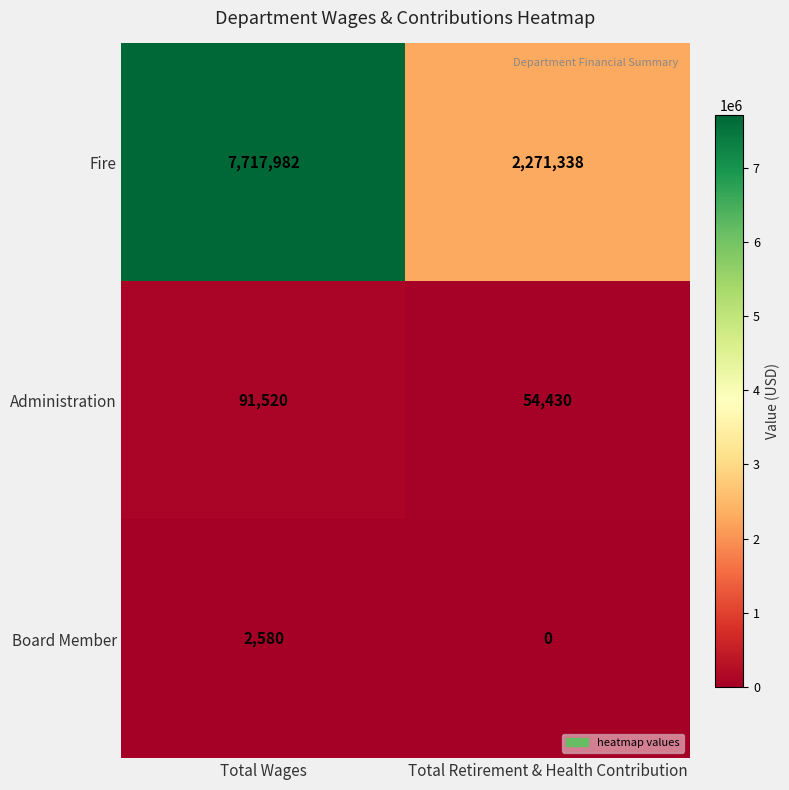

Rank the series at Total Wages from lowest to highest value.

Board Member, Administration, Fire